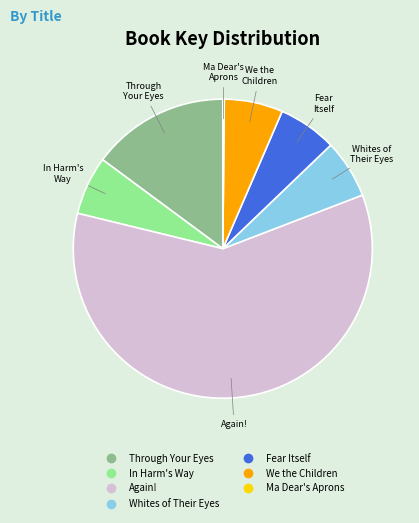

What is the ratio of the value at In Harm's Way to the value at Fear Itself?

1.0